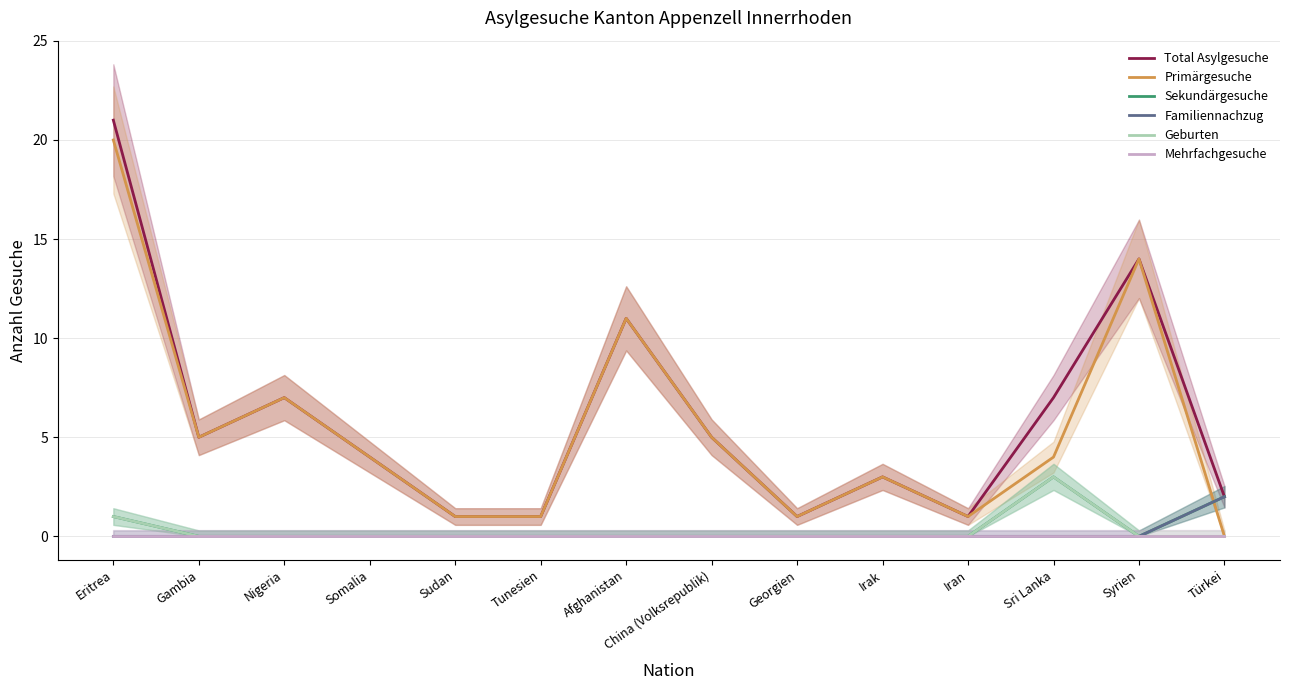

What is the sum of all Familiennachzug values?

2